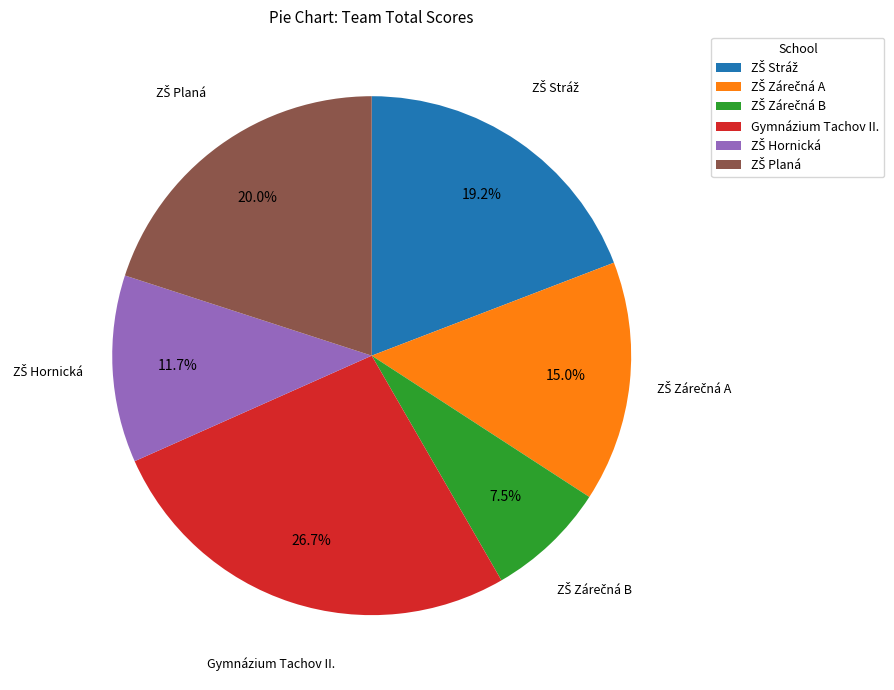

Which slice is the largest?

Gymnázium Tachov II.